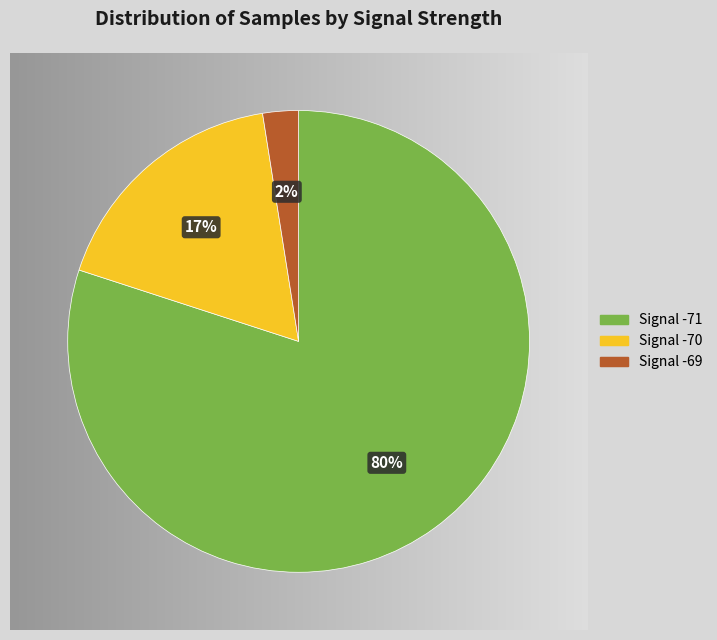

Is there any slice that represents more than half of the pie?

Yes